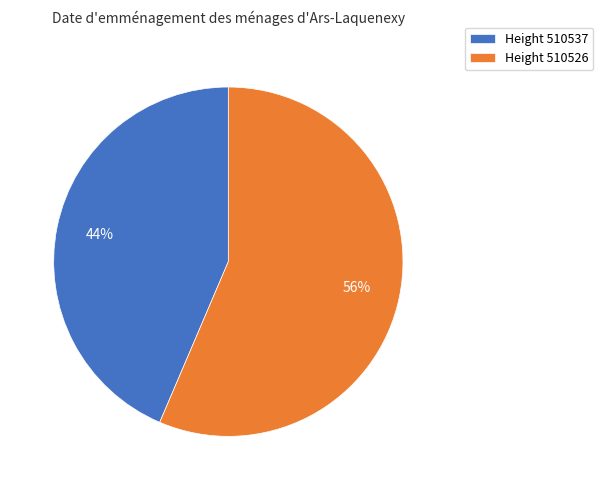

To the nearest percent, what percentage of the pie is Height 510537?

44%